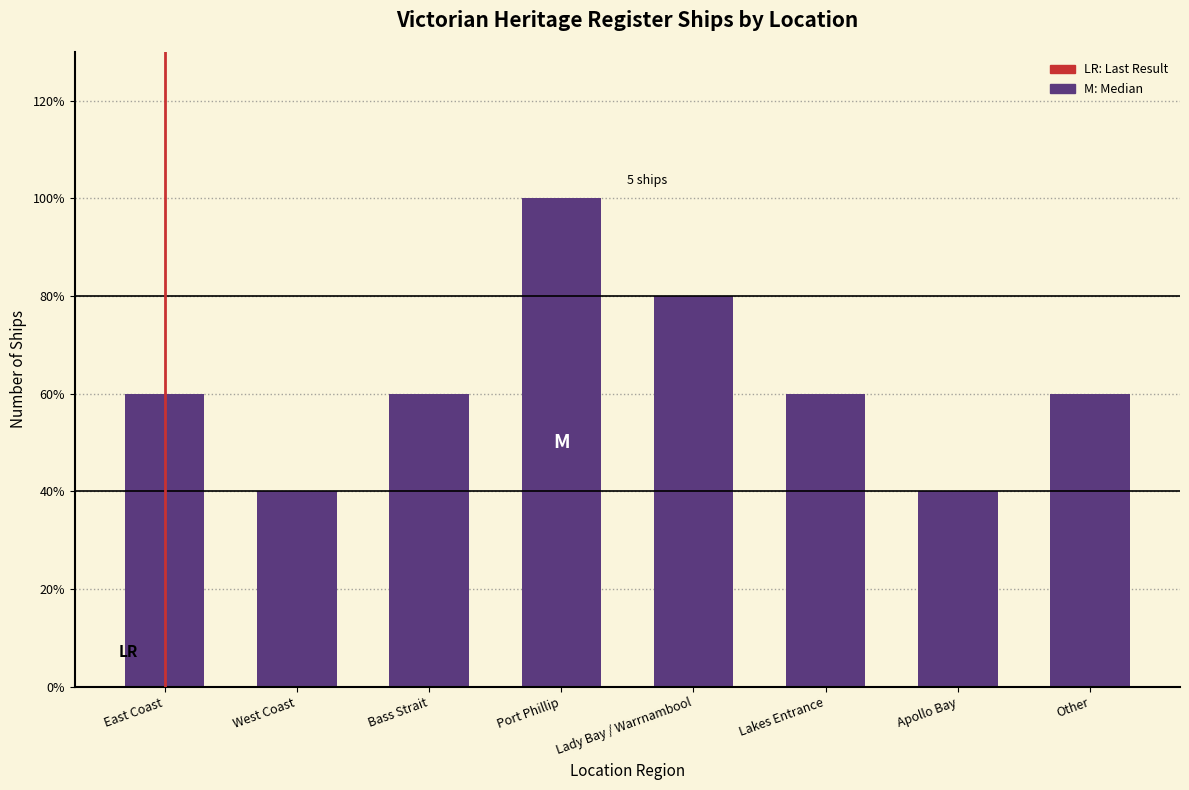

What is the change in value from Port Phillip to Lady Bay / Warrnambool?

-1